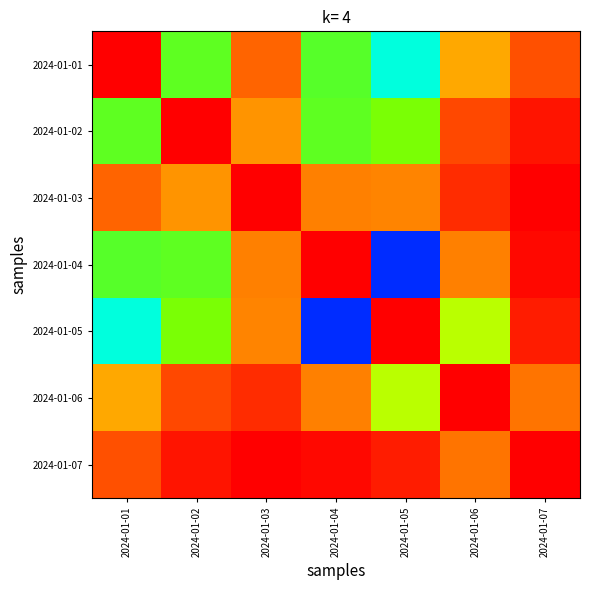

List the series in order of their peak value, highest first.

2024-01-01, 2024-01-02, 2024-01-03, 2024-01-04, 2024-01-05, 2024-01-06, 2024-01-07